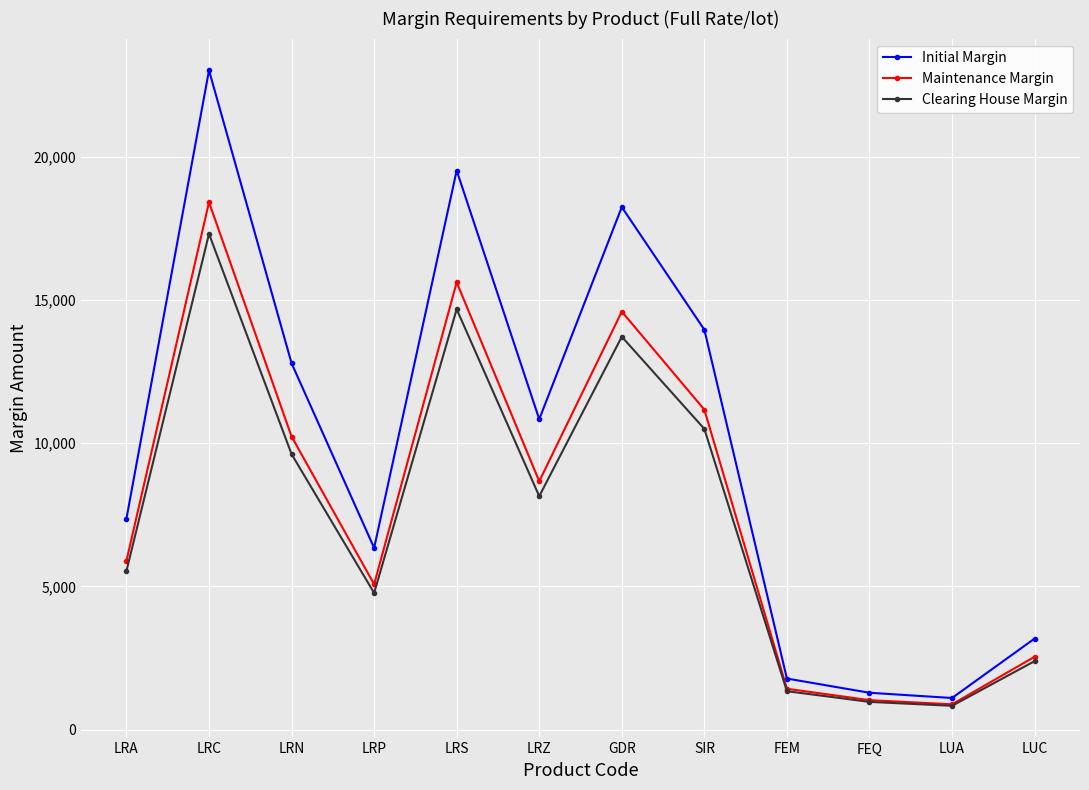

How many lines are shown in the chart?

3